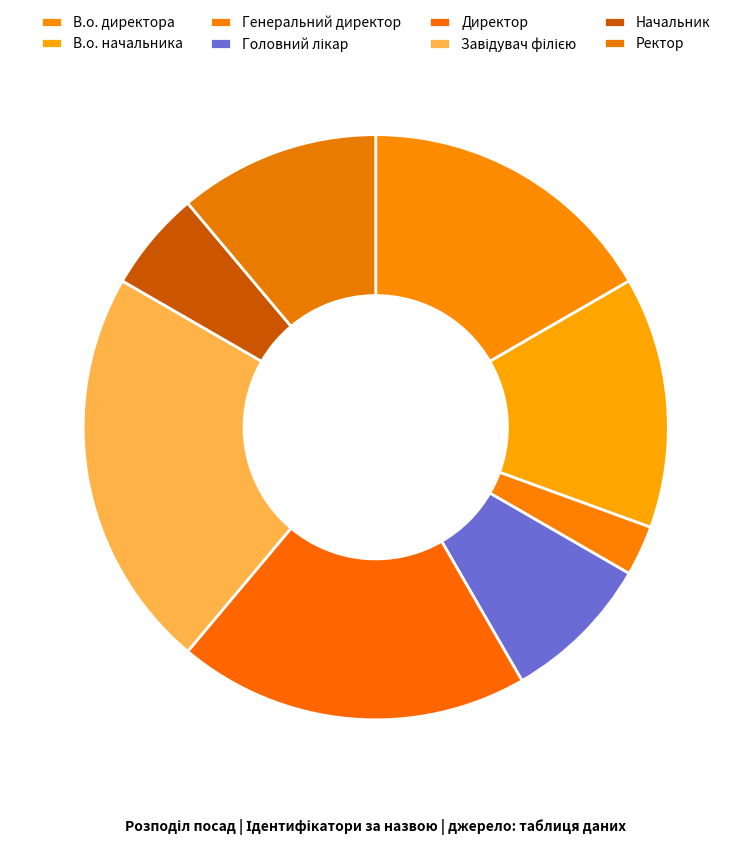

Count the number of slices in the pie.

8